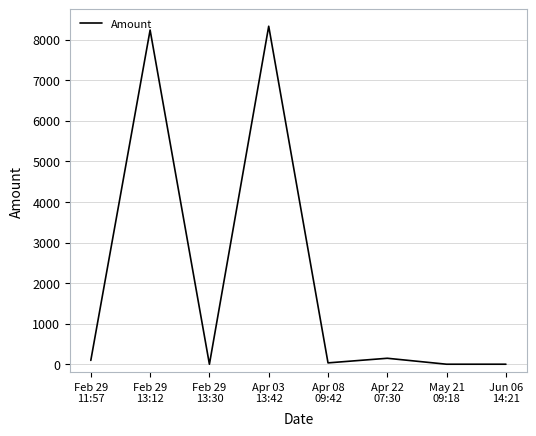

True or false: there are more than 0 points higher than both neighbors.

True